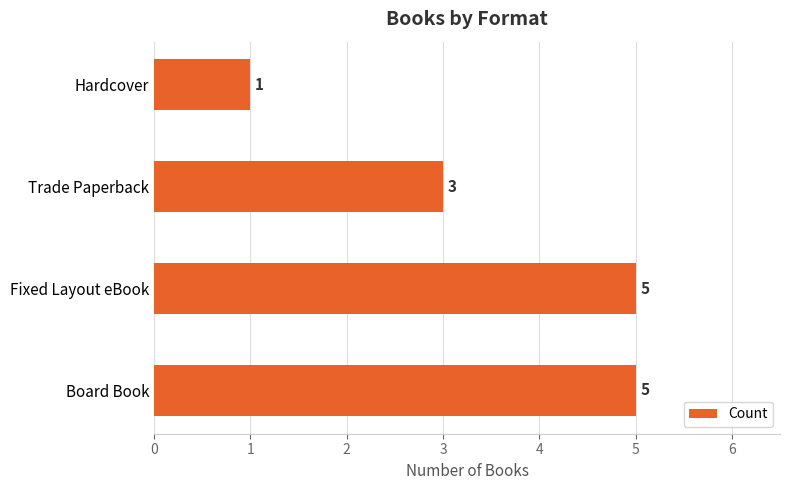

What is the greatest value displayed?

5